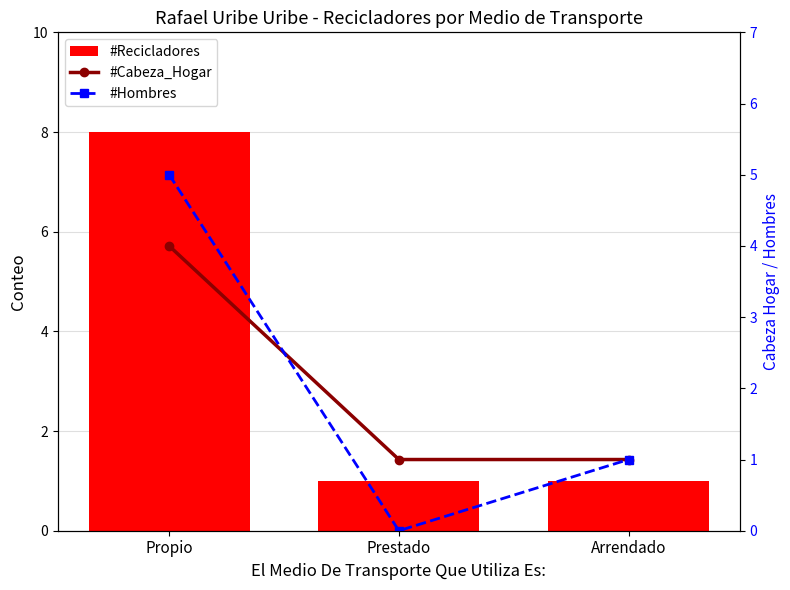

Between Propio and Arrendado, which series saw the biggest shift?

#Recicladores